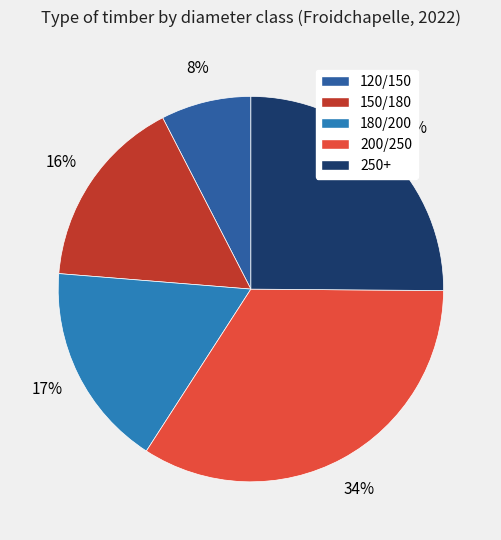

To the nearest percent, what is the difference between the largest and smallest slice percentages?

26%